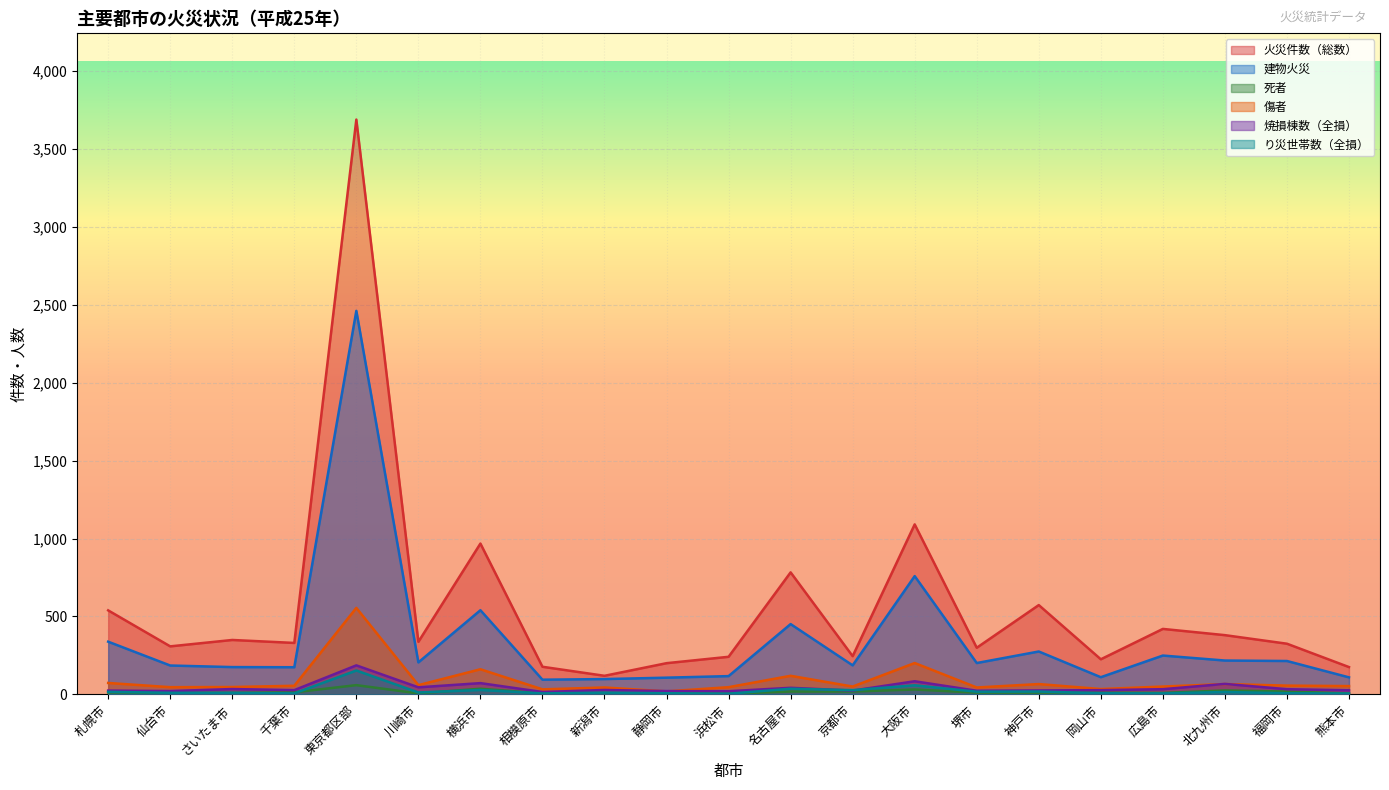

True or false: 死者 and 建物火災 intersect in this chart.

False